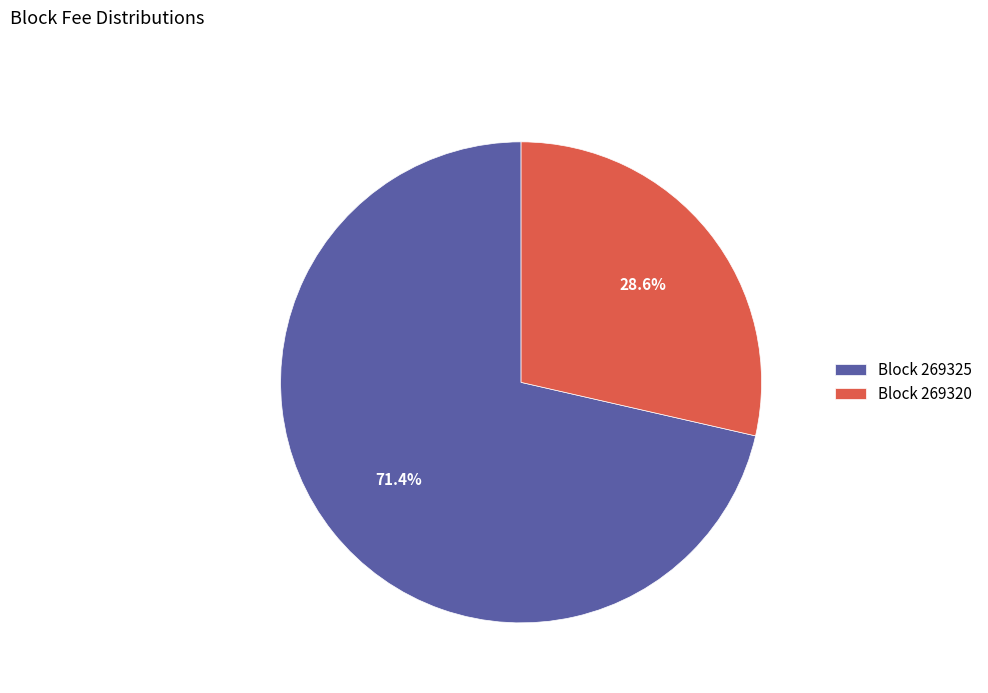

How much of the chart is everything except Block 269325?

28.6%